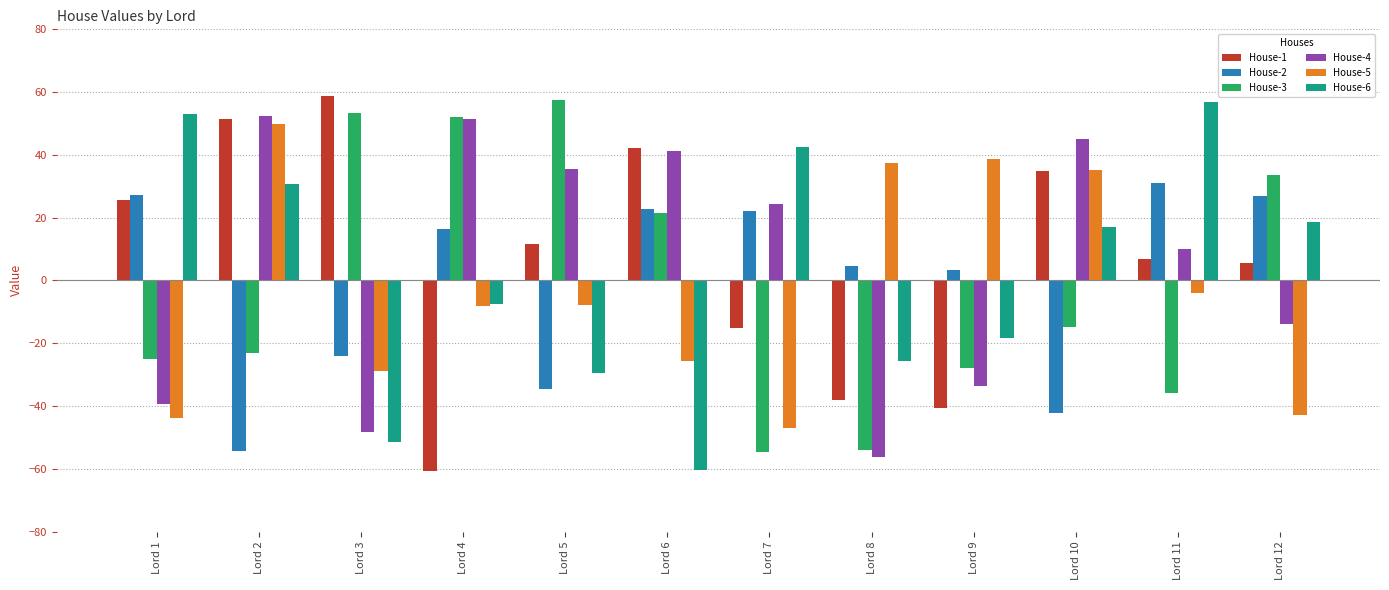

Which series has the widest spread of values?

House-1